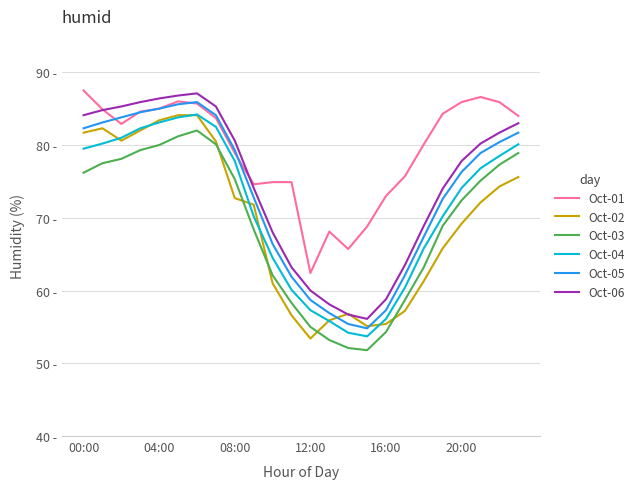

At which label does Oct-04 reach its minimum?

15